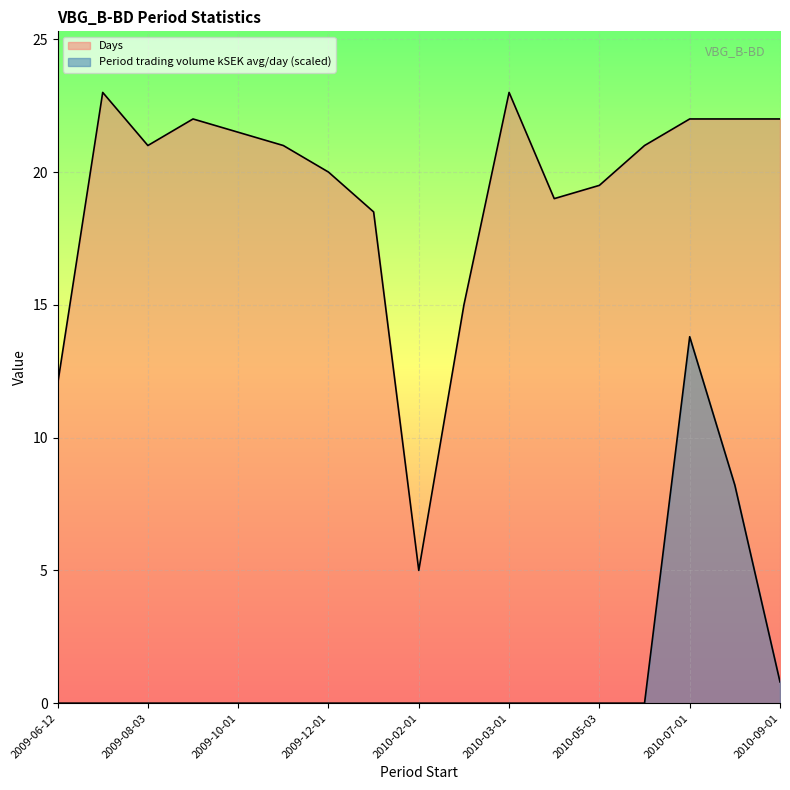

The Days series shows 25.9 at 2010-04-01. True or false?

False